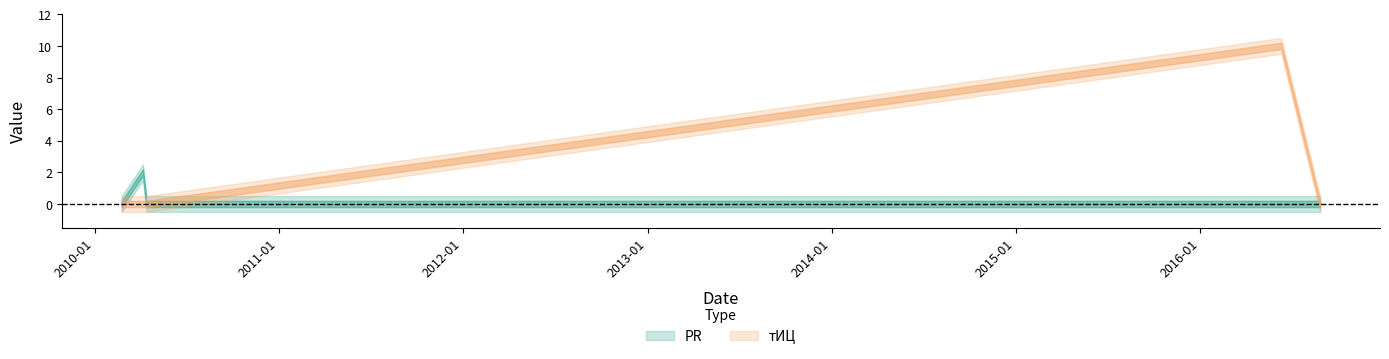

Where is the first local maximum for тИЦ?

2016-06-10